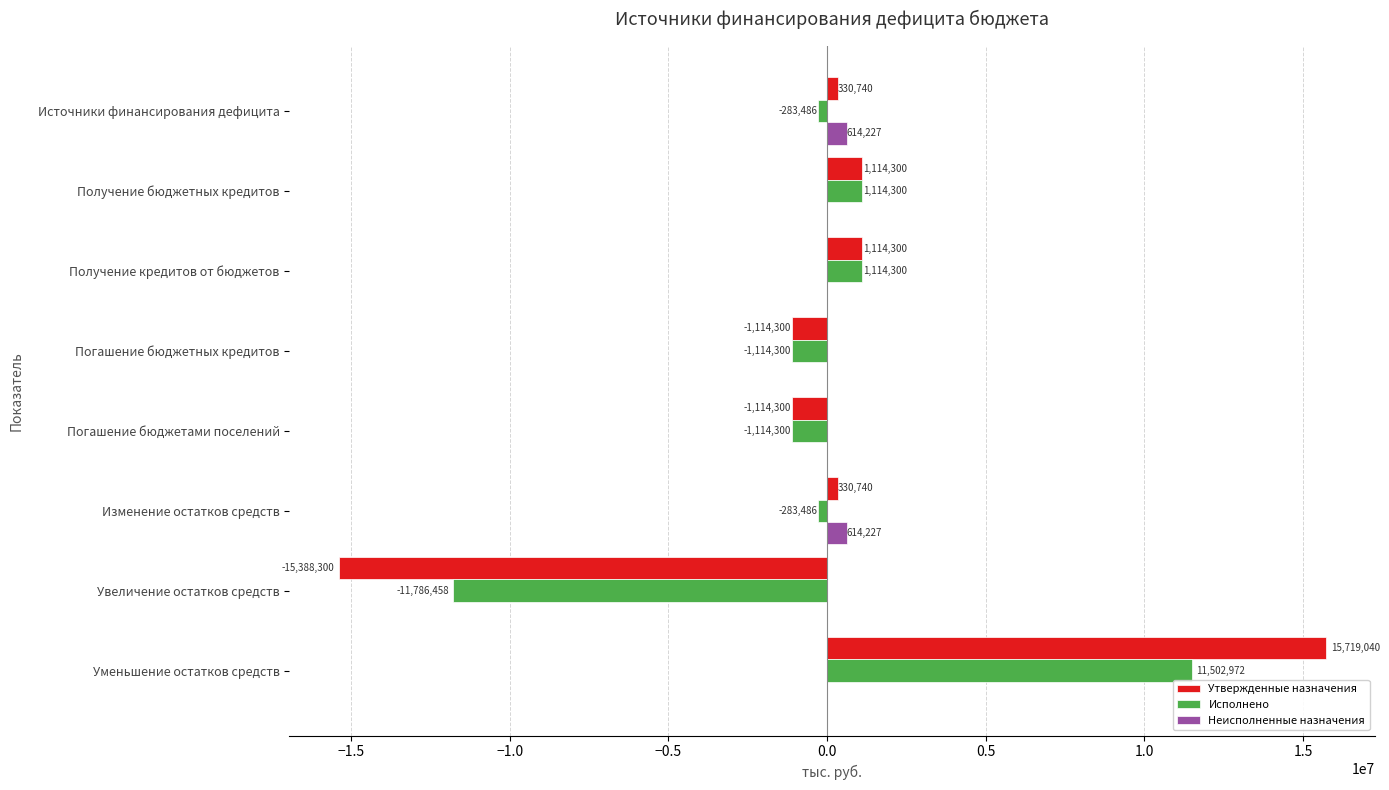

Is the value of Исполнено at Источники финансирования дефицита greater than the value of Утвержденные назначения at Увеличение остатков средств?

Yes